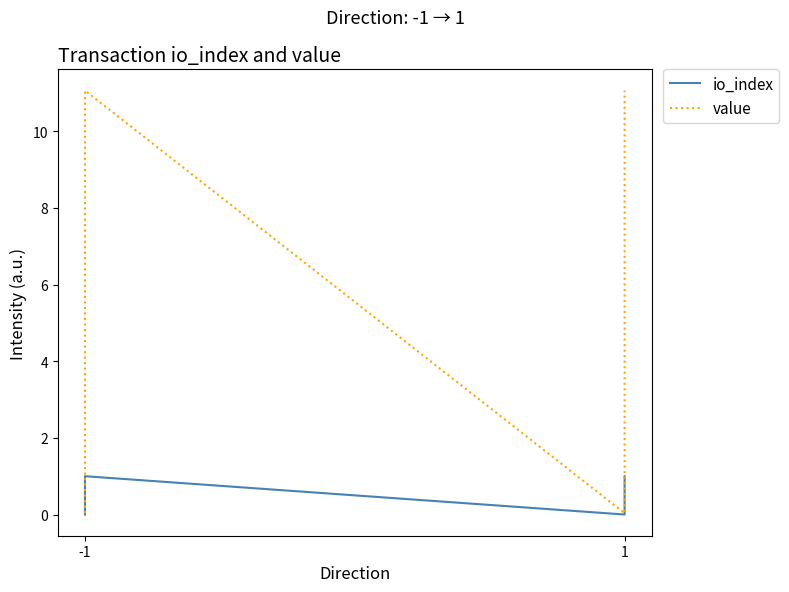

At which label is io_index closest to 0?

-1